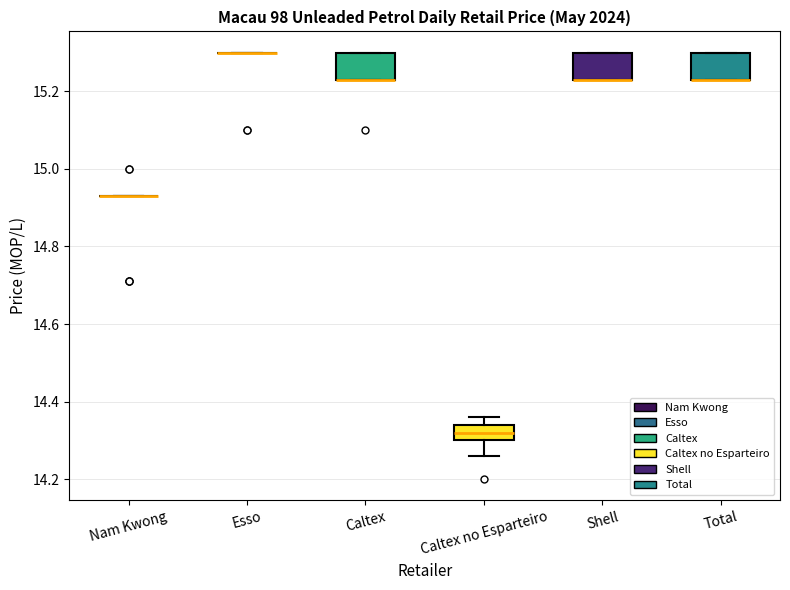

Where is the lower edge of the box for Shell on the y-axis? The values are not printed on the chart, so give them approximately, as read against the axis.

15.24